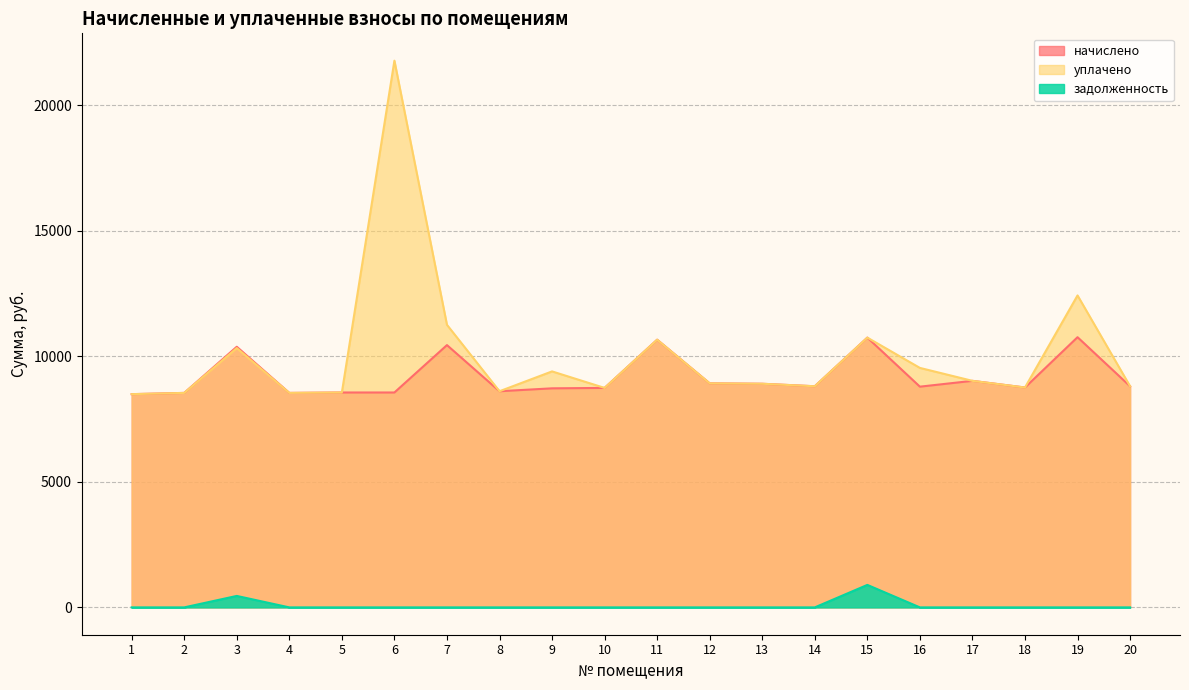

Does the chart display data point markers on the line(s)?

No